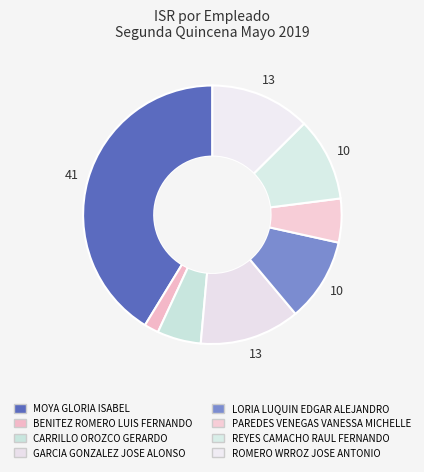

What is the largest slice in the pie chart?

MOYA GLORIA ISABEL